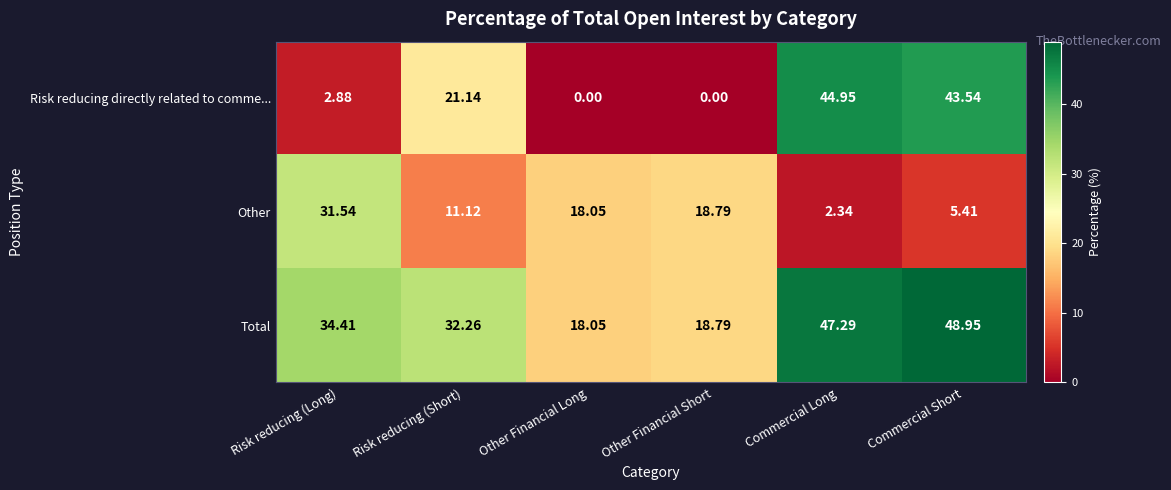

List the series in order of their peak value, highest first.

Total, Risk reducing directly related to comme..., Other